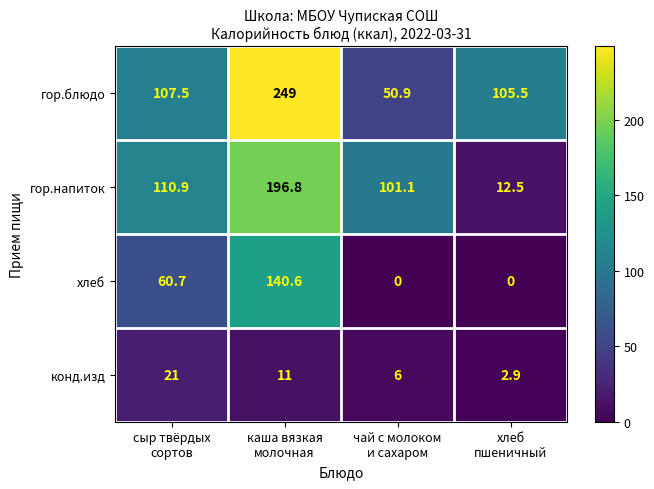

Which series has the largest range (max minus min)?

гор.блюдо